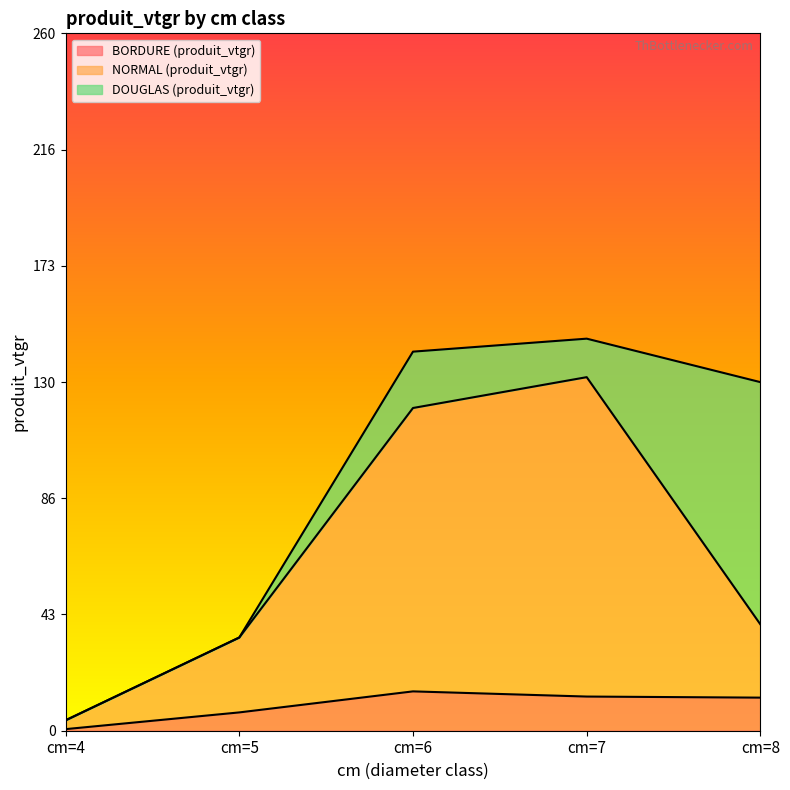

At which label does NORMAL (produit_vtgr) reach its minimum?

cm=4